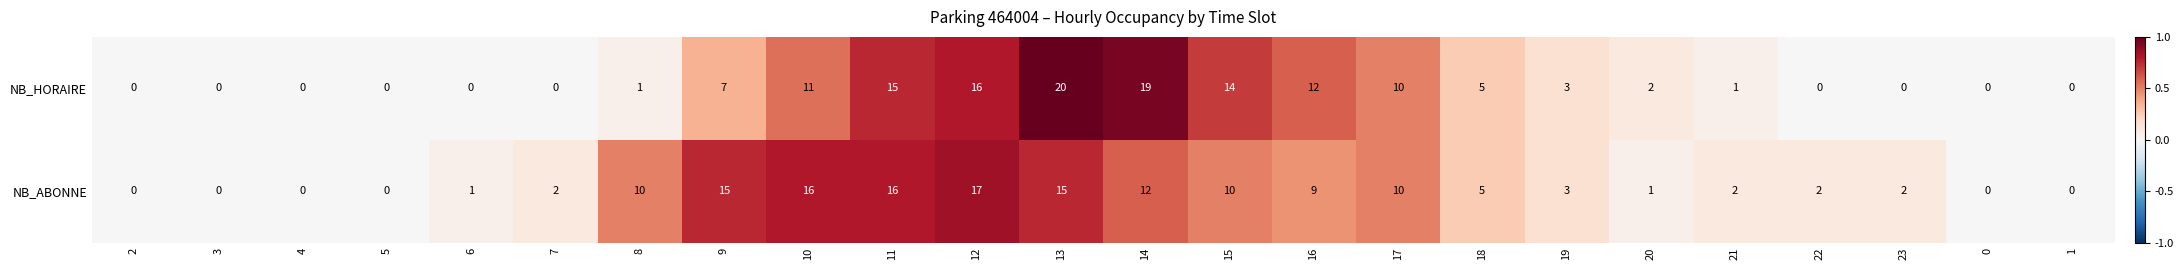

Rank the series at 22 from lowest to highest value.

NB_HORAIRE, NB_ABONNE